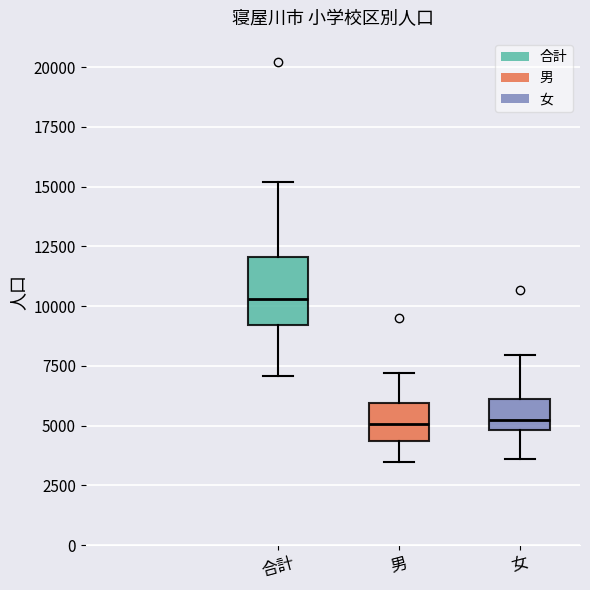

Comparing the boxes themselves (not the whiskers), which one is the tallest?

合計